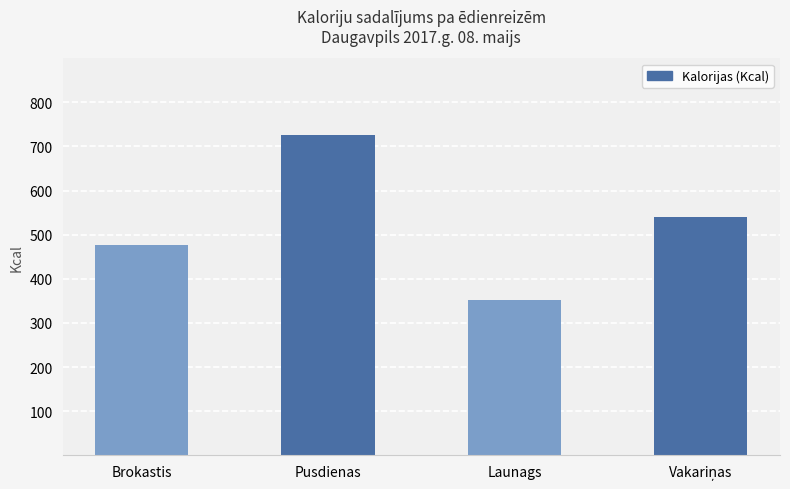

What value does the data have at Brokastis?

477.6